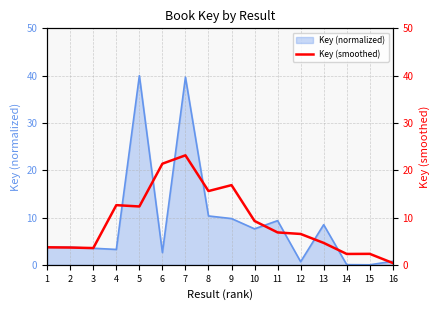

The value at 16 is 0.4. True or false?

True